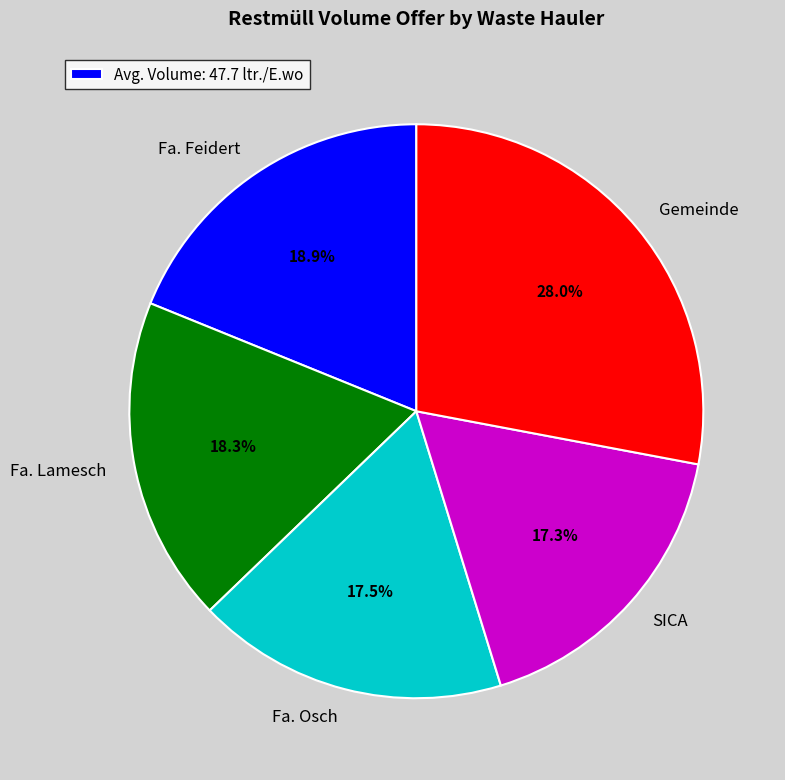

How many slices are in this pie chart?

5